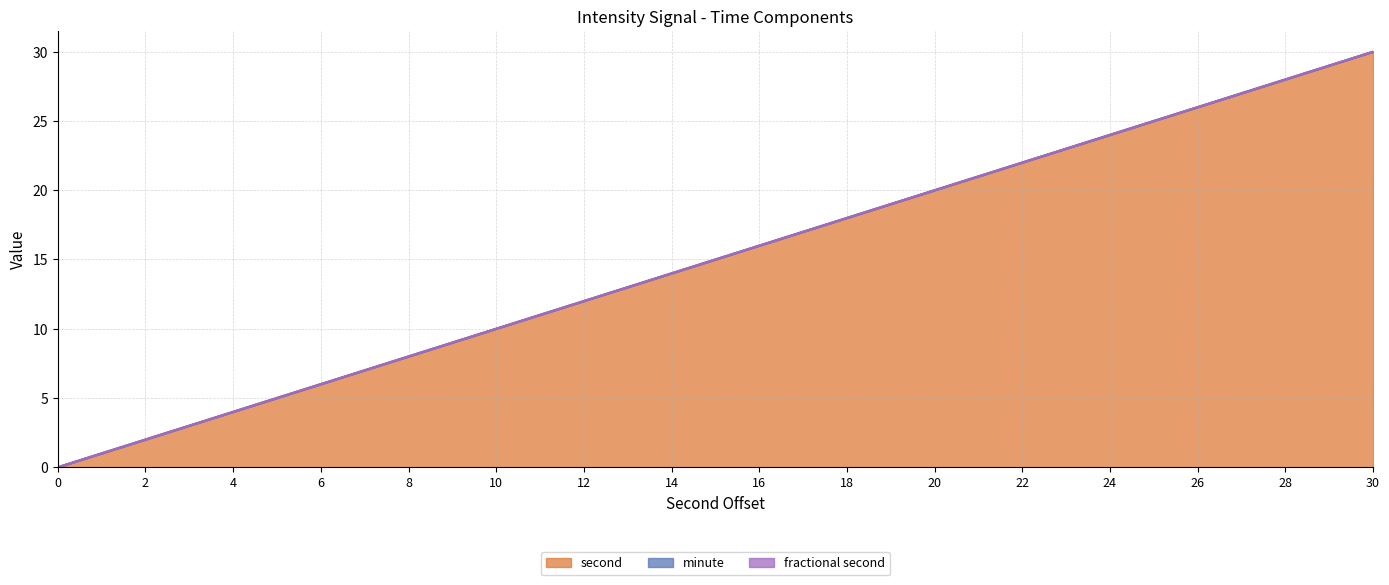

Does the chart display data point markers on the line(s)?

No